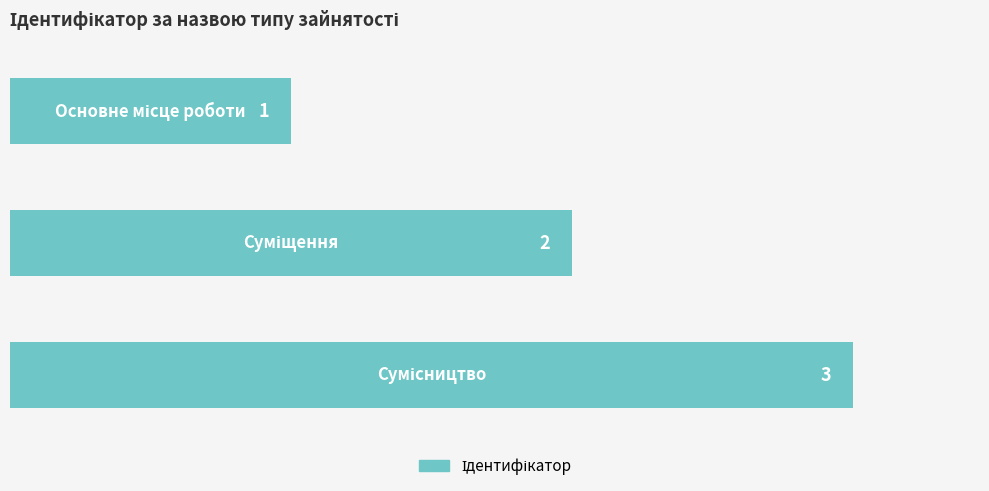

What is the difference between the maximum and second lowest values?

1